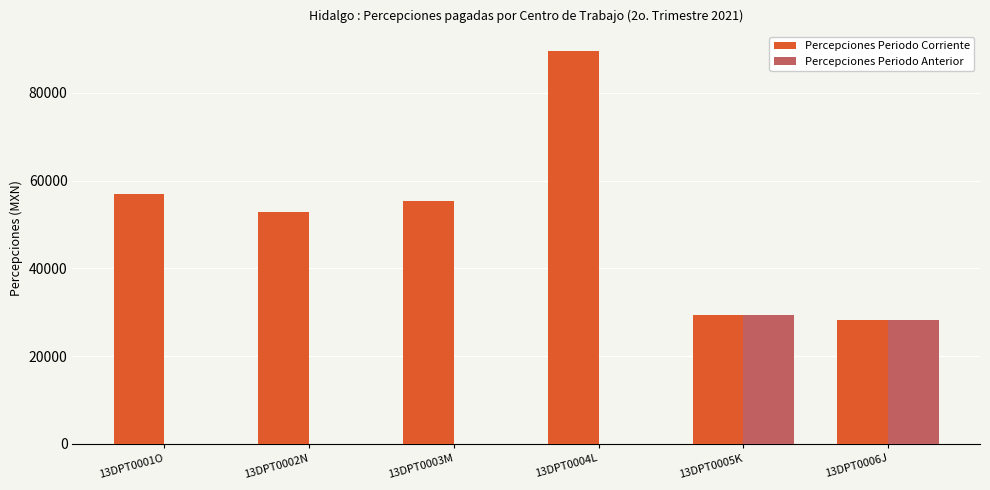

What is the greatest value displayed?

89561.0